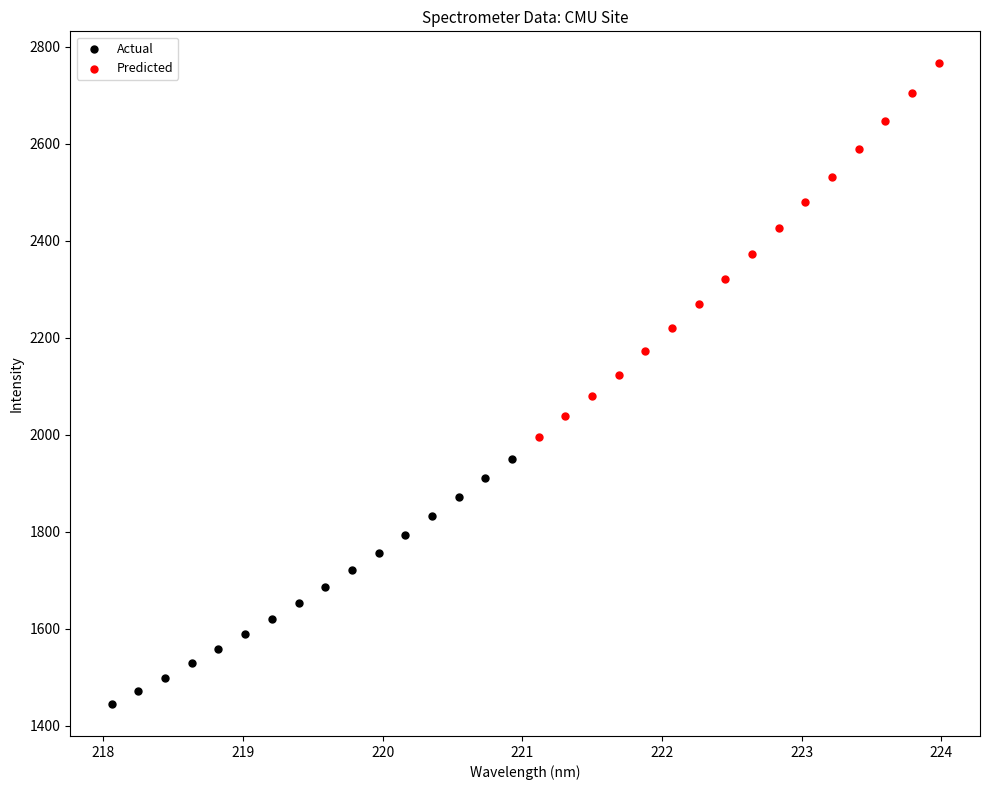

Which series reaches the maximum Y coordinate?

Predicted